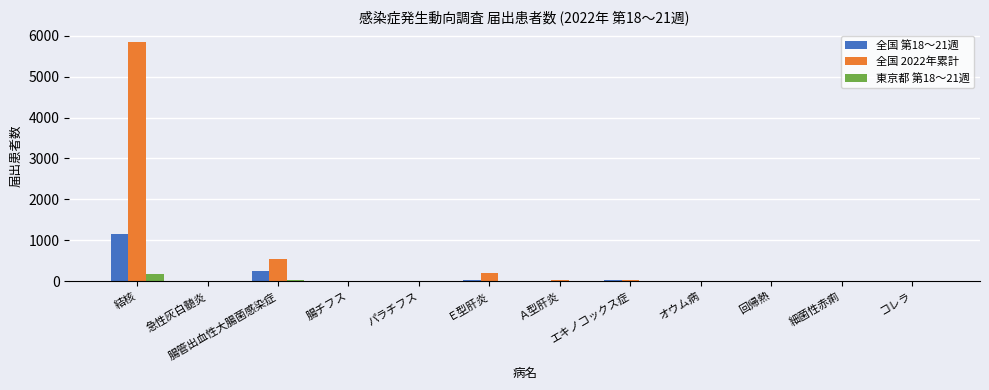

What are all the series names shown in the legend?

全国 第18～21週, 全国 2022年累計, 東京都 第18～21週